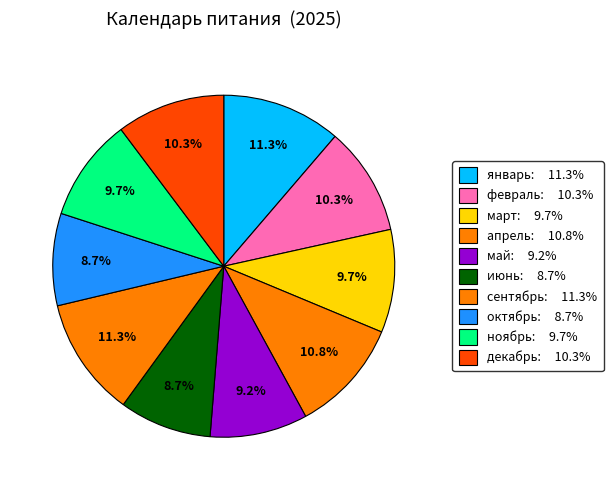

Is there any slice that represents more than half of the pie?

No